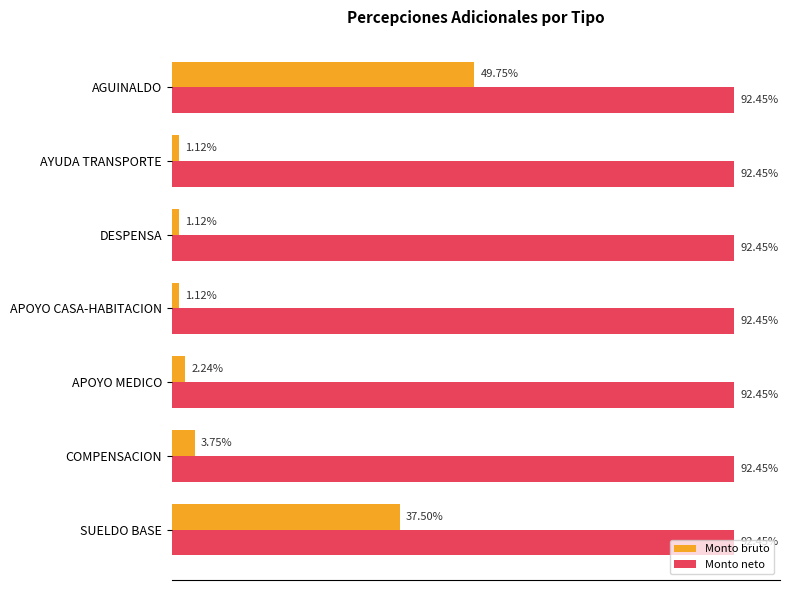

What are all the series names shown in the legend?

Monto bruto, Monto neto